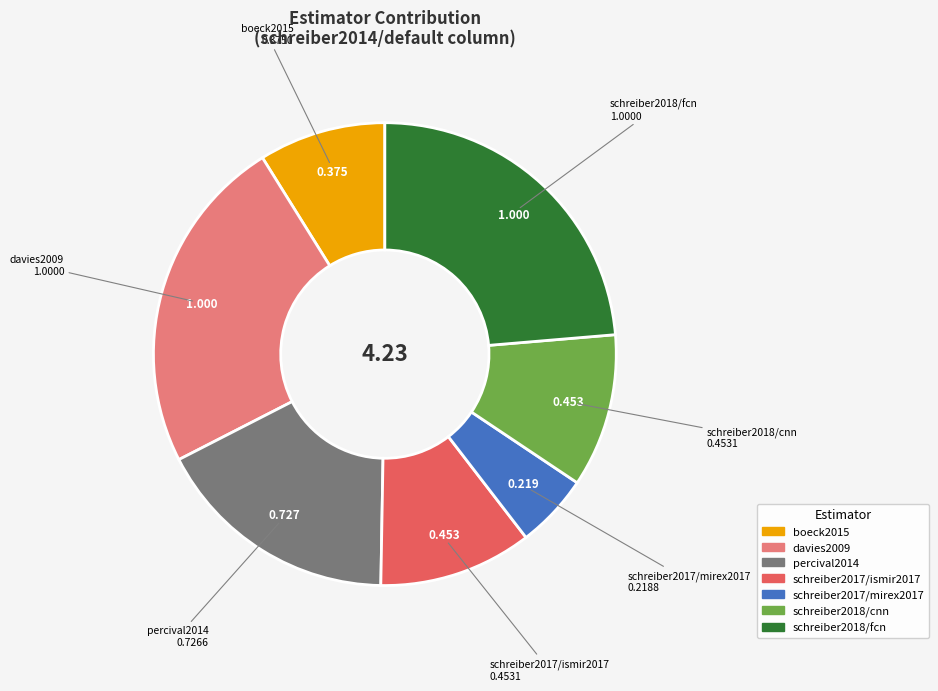

Is there any slice that represents more than half of the pie?

No